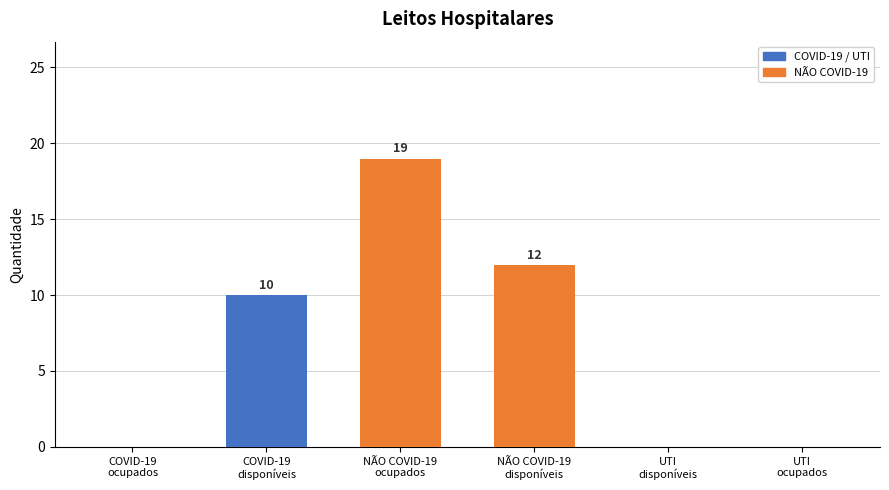

Is it true that UTI disponíveis equals 0 at leitos clínicos COVID-19 ocupados?

True